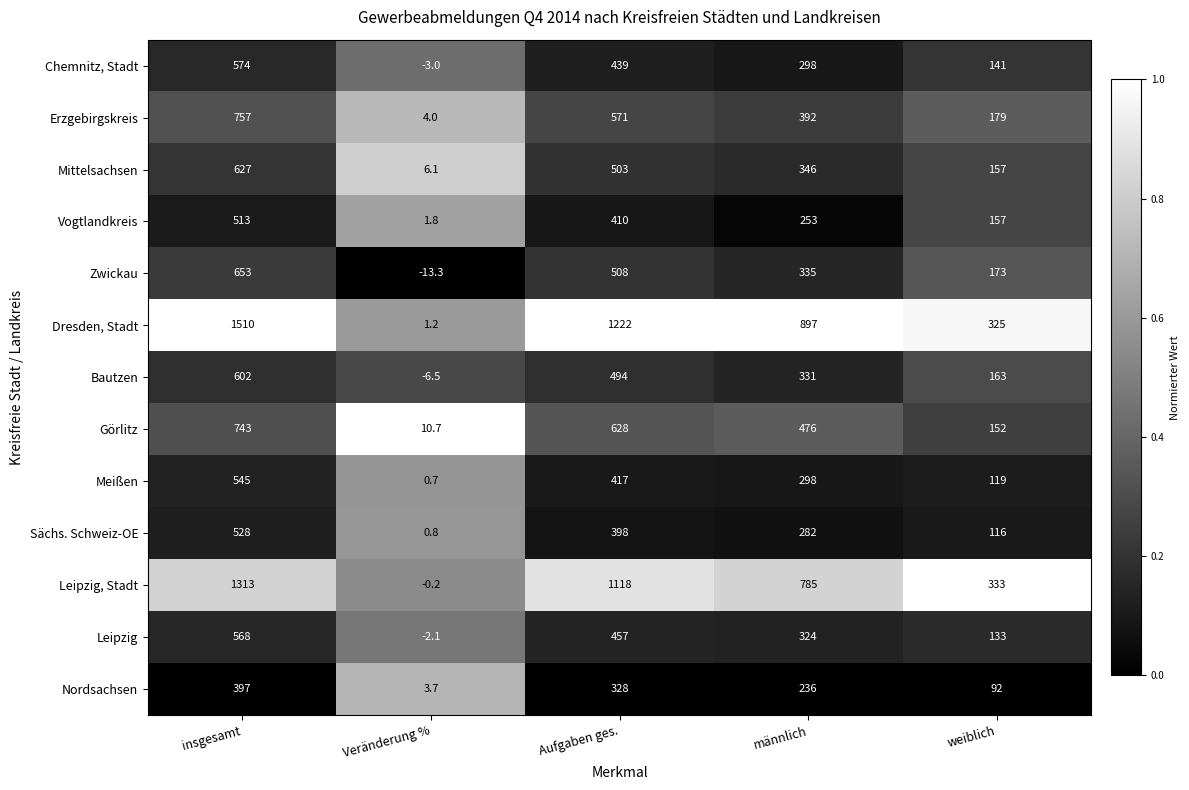

What is the difference between the highest and lowest values at insgesamt?

1113.0